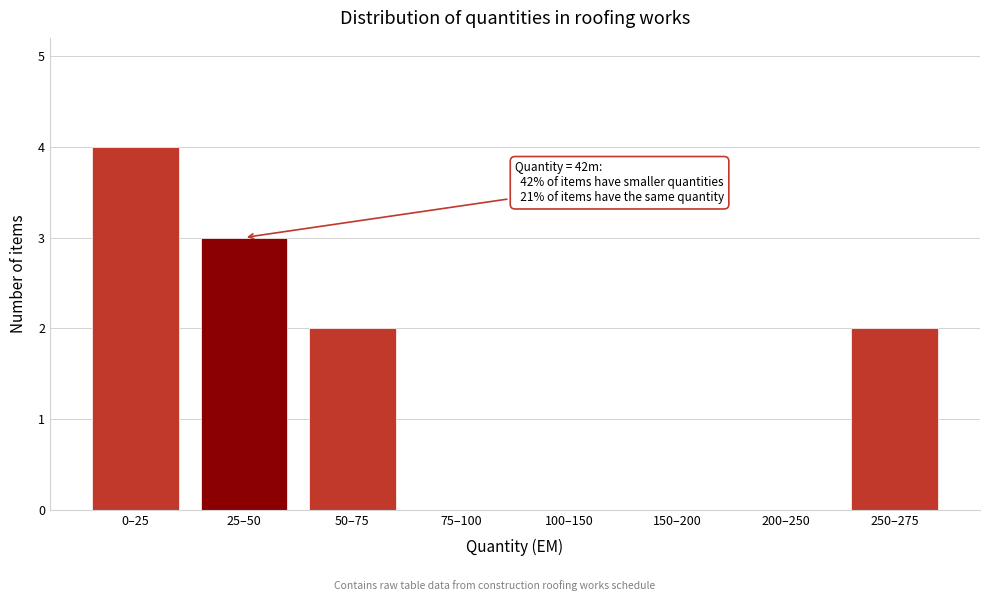

Reading left to right, transcribe all the data shown in this chart.

0–25=4	25–50=3	50–75=2	75–100=0	100–150=0	150–200=0	200–250=0	250–275=2